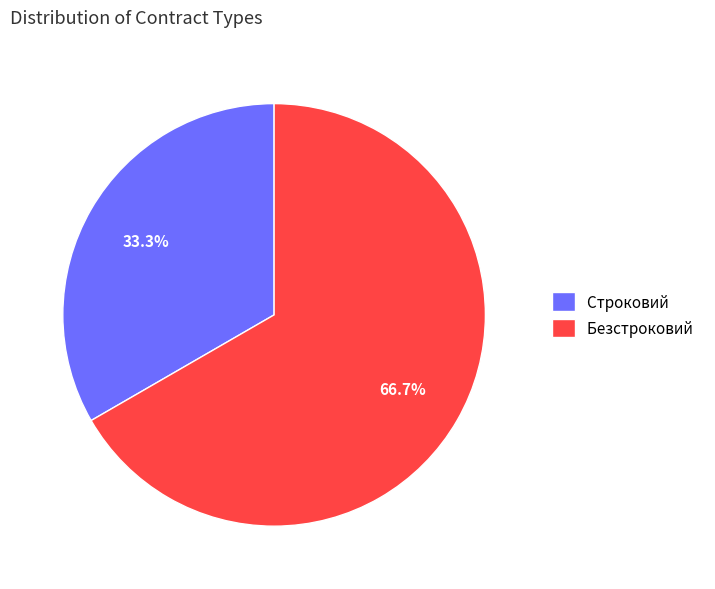

Is there any slice that represents more than half of the pie?

Yes